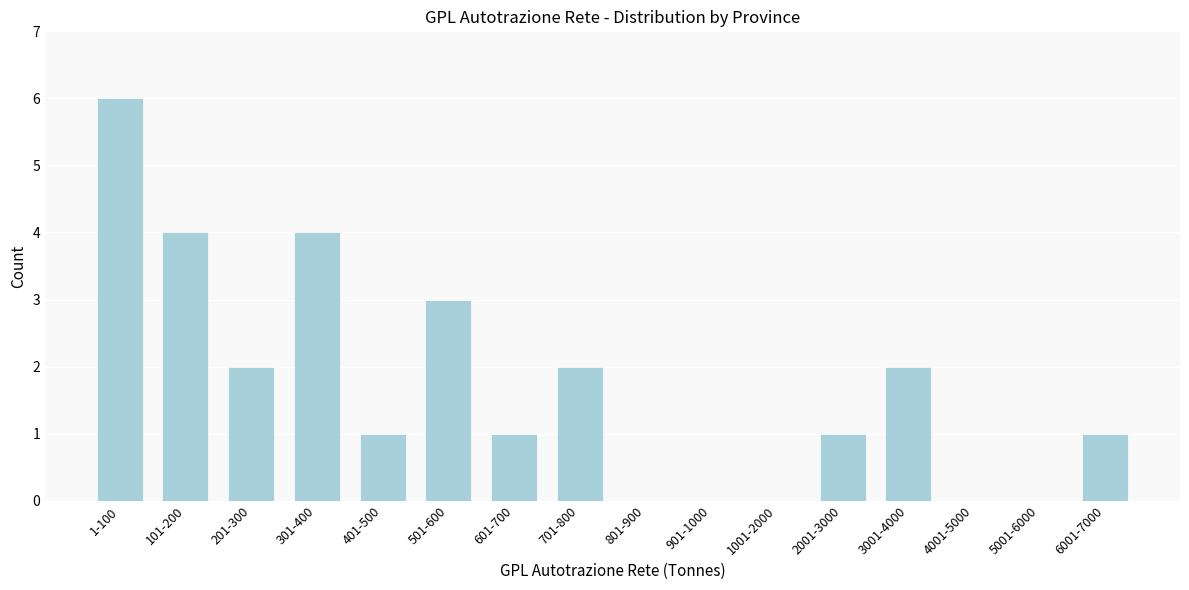

Reading left to right, transcribe all the data shown in this chart.

1-100=6	101-200=4	201-300=2	301-400=4	401-500=1	501-600=3	601-700=1	701-800=2	801-900=0	901-1000=0	1001-2000=0	2001-3000=1	3001-4000=2	4001-5000=0	5001-6000=0	6001-7000=1